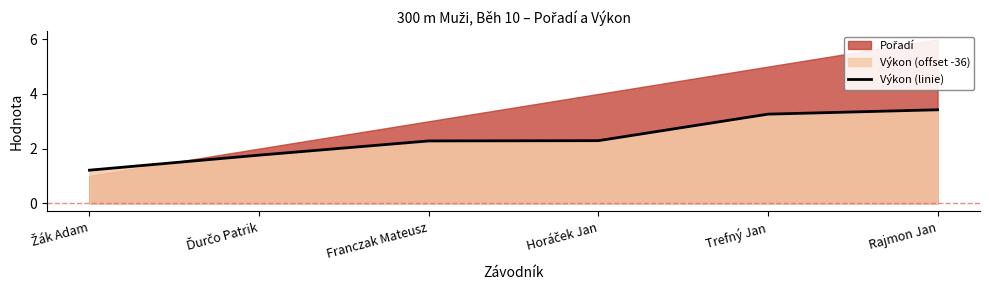

Between Trefný Jan and Ďurčo Patrik, which is larger?

Trefný Jan